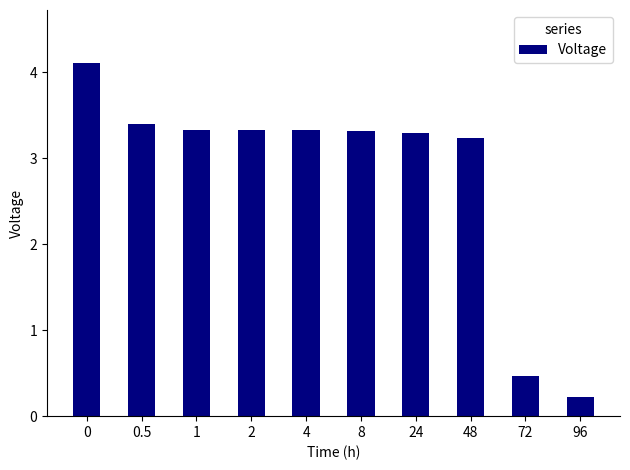

Are the bars grouped side by side (vs. stacked)?

No